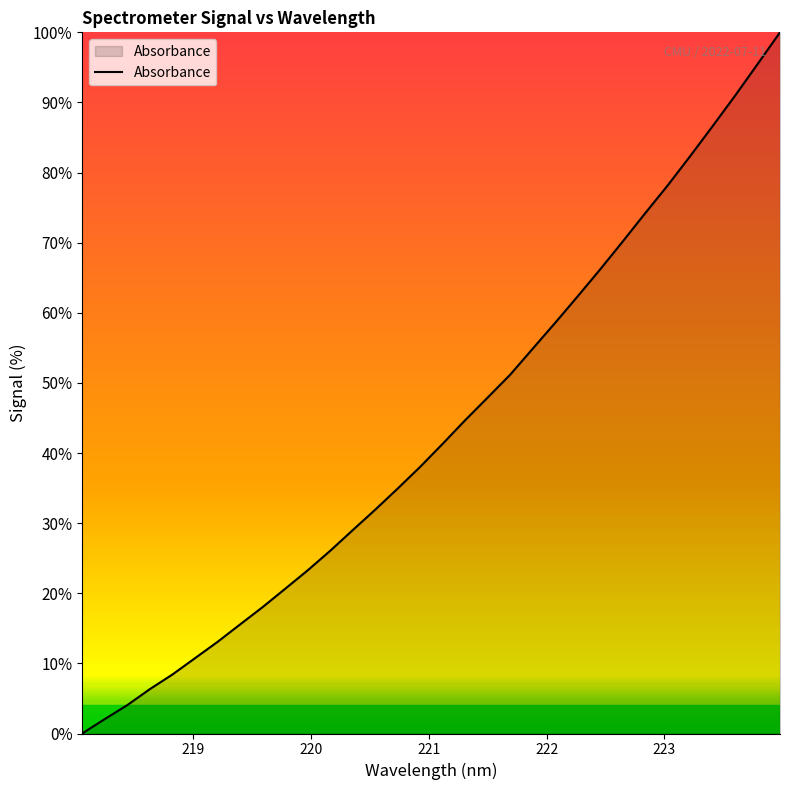

How many lines are shown in the chart?

1